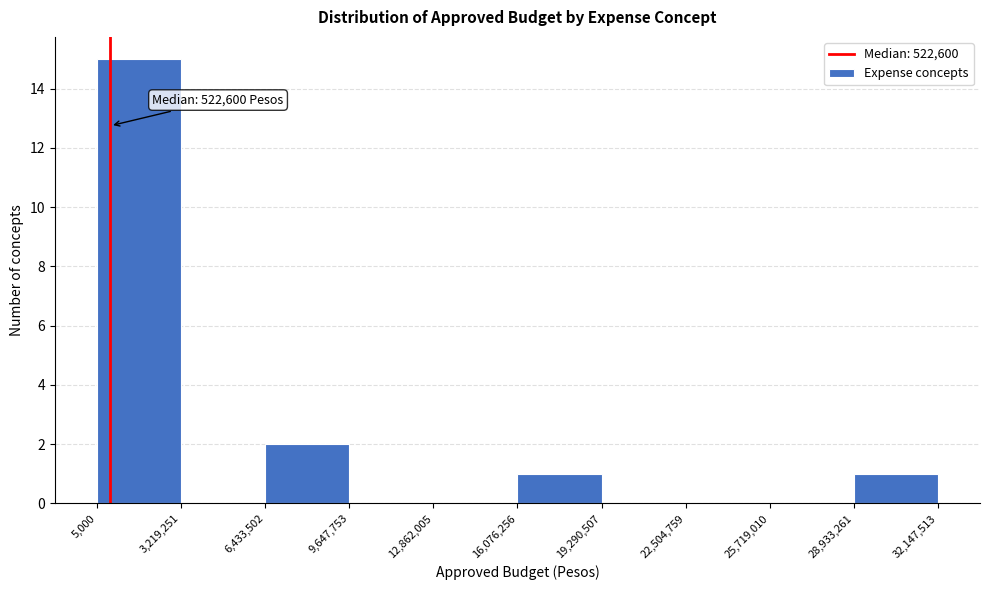

Which range on the x-axis has the tallest bar?

5,000 to 3,219,251